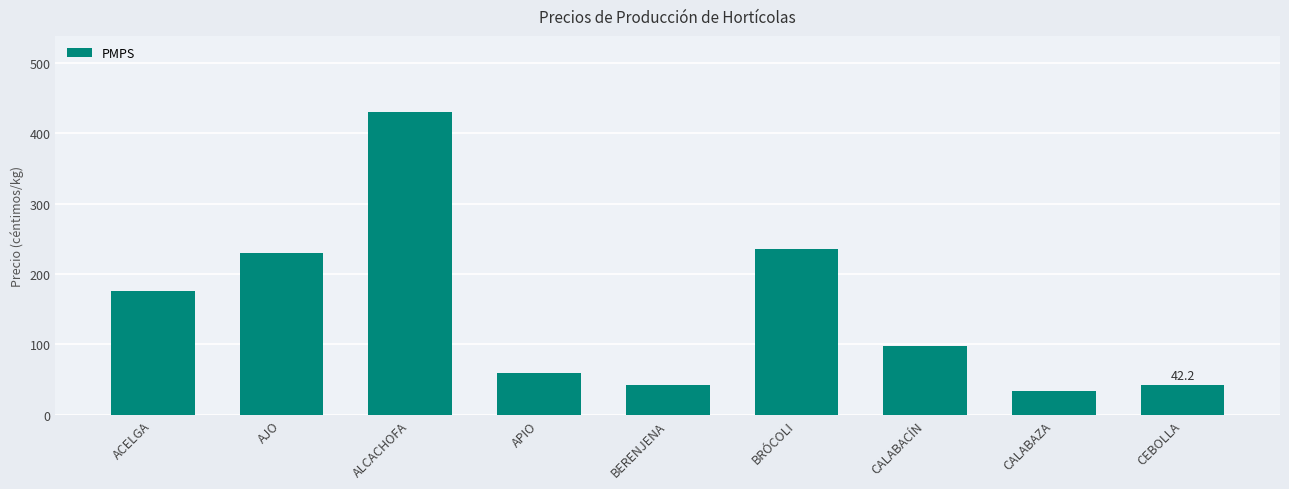

What is the label of the 6th bar from the left?

BRÓCOLI